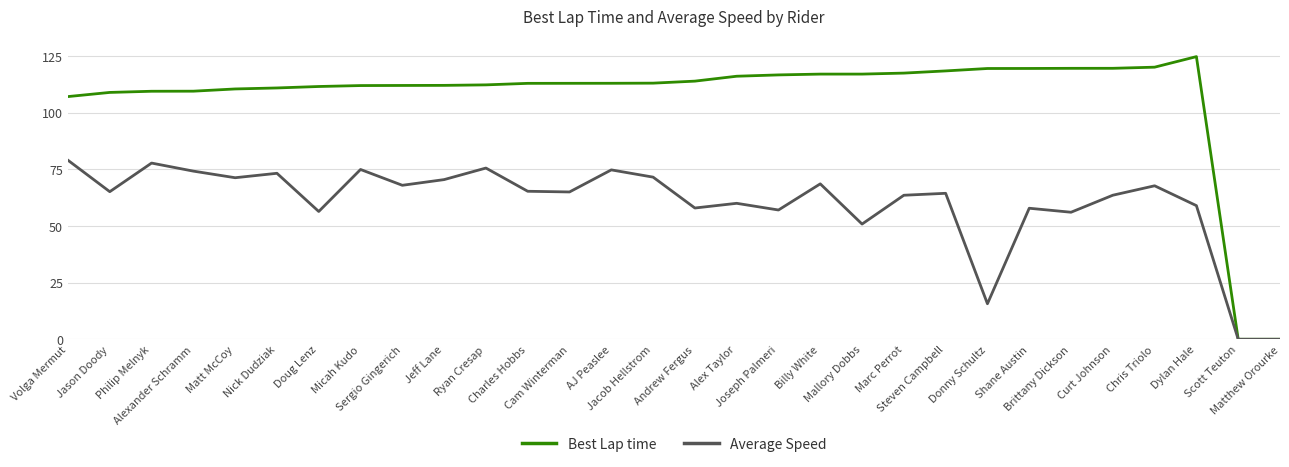

What is the greatest value displayed?

124.7